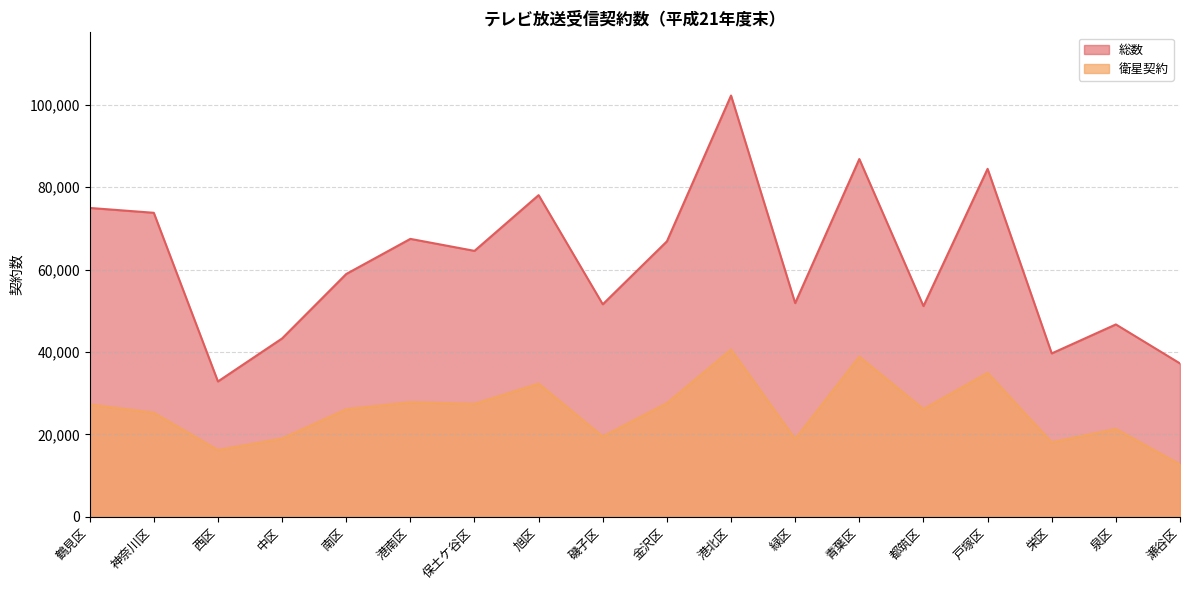

How many values in the 総数 series are below 64561?

9